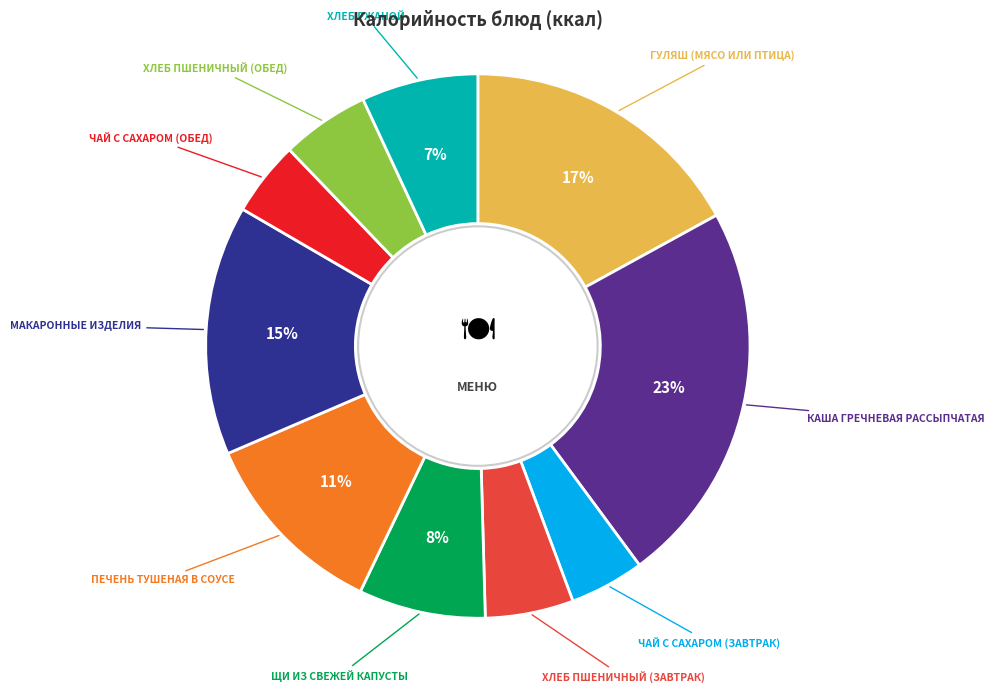

Does any single category account for the majority?

No